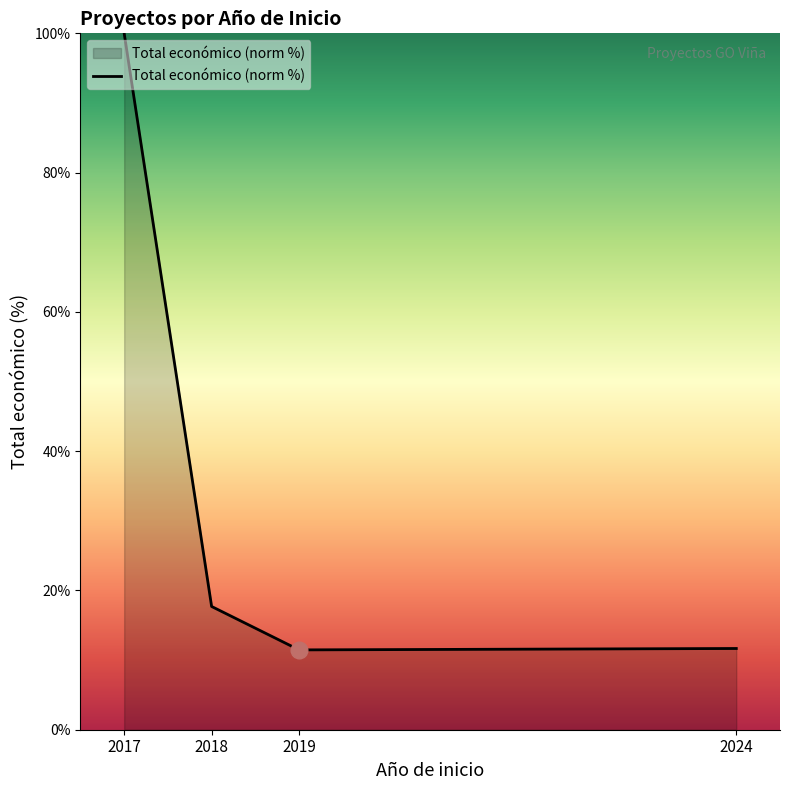

The value at 2019 is 17.5. True or false?

False